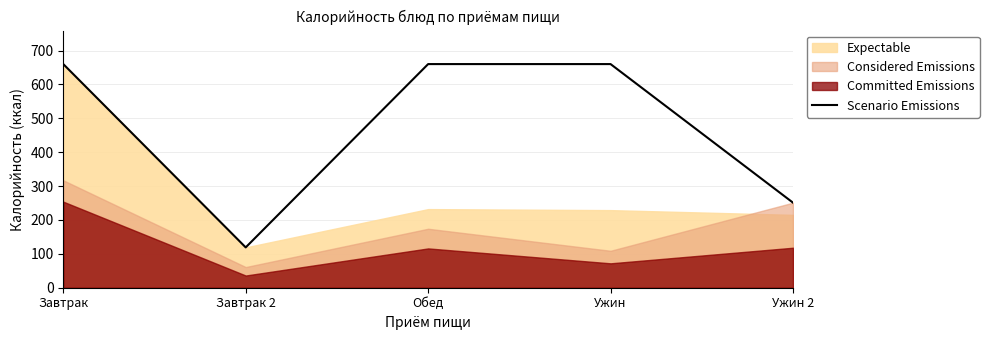

Which label corresponds to the largest value in the chart?

Завтрак